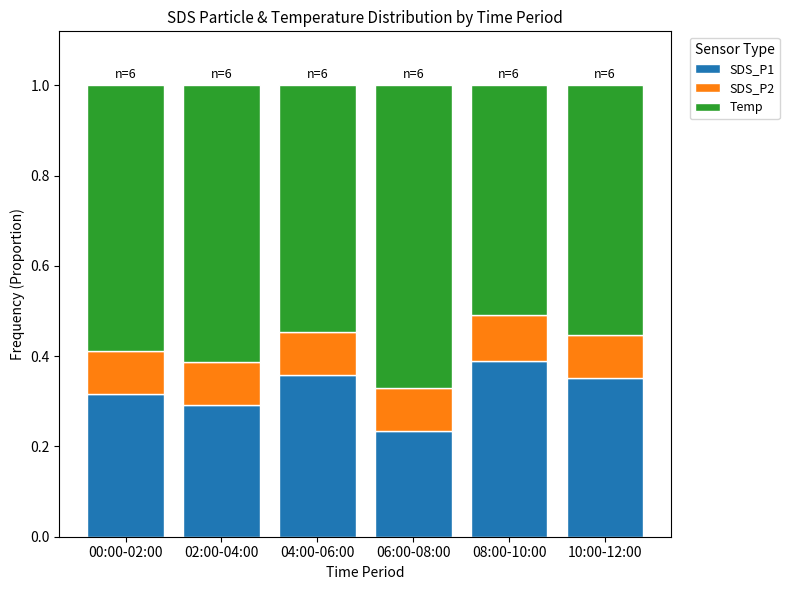

Count the SDS_P1 values in the range 0 to 1.

6